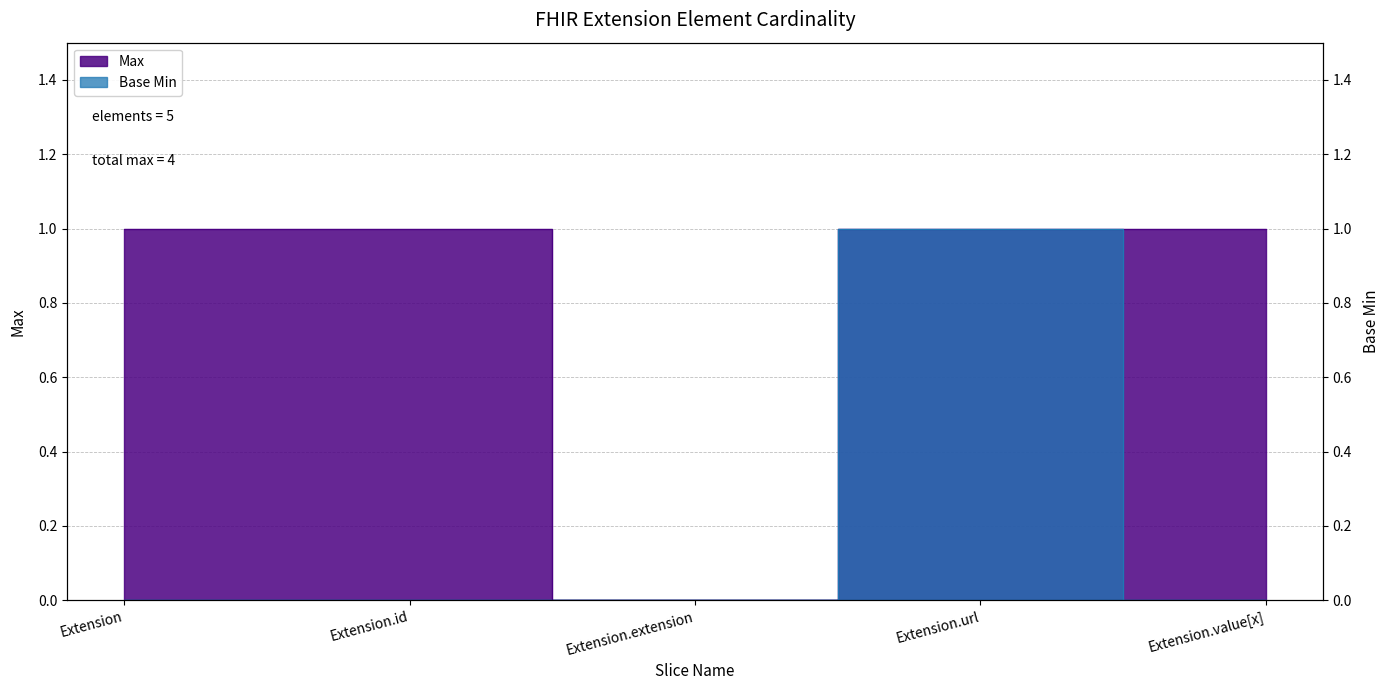

Which label corresponds to the largest value in the chart?

Extension